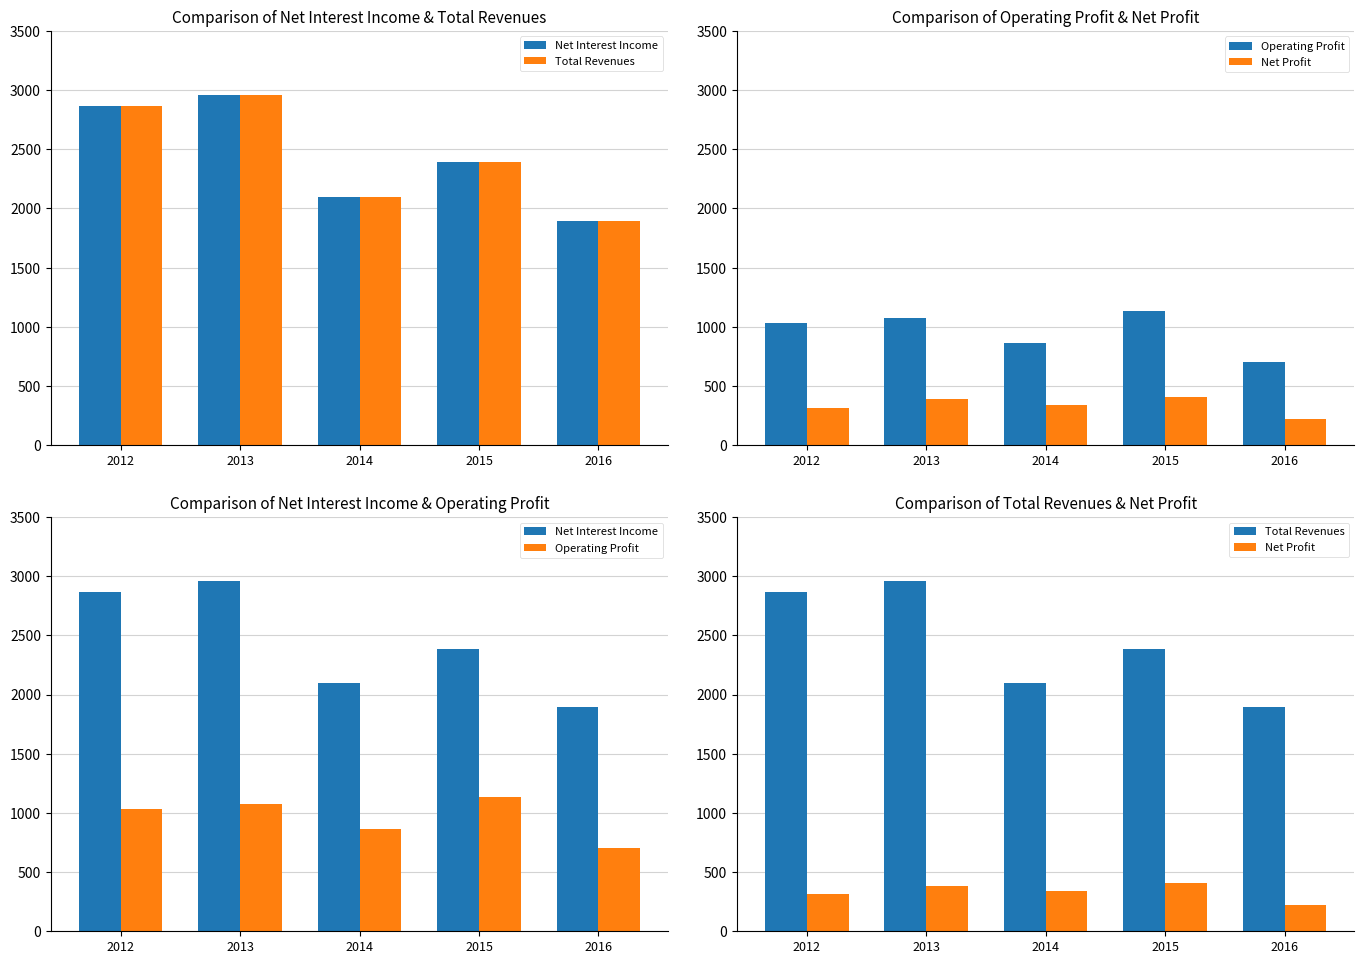

At 2016, list the series in order from smallest to largest.

Net Profit, Operating Profit, Net Interest Income, Total Revenues